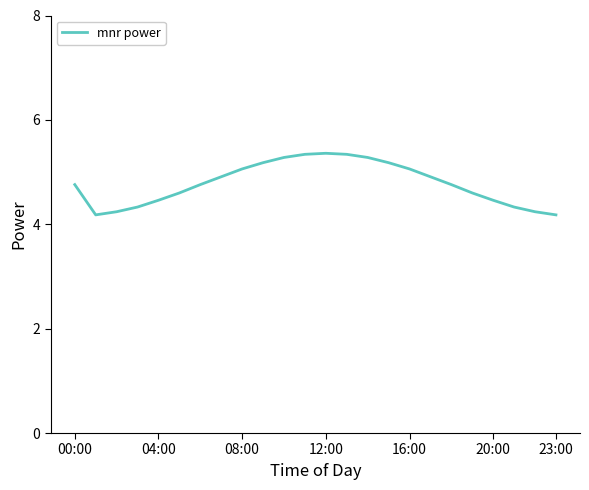

Does the chart display data point markers on the line(s)?

No